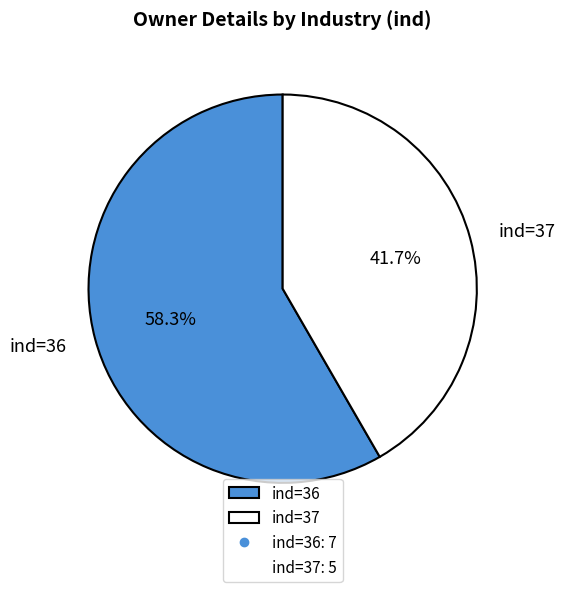

Between ind=37 and ind=36, which is larger?

ind=36